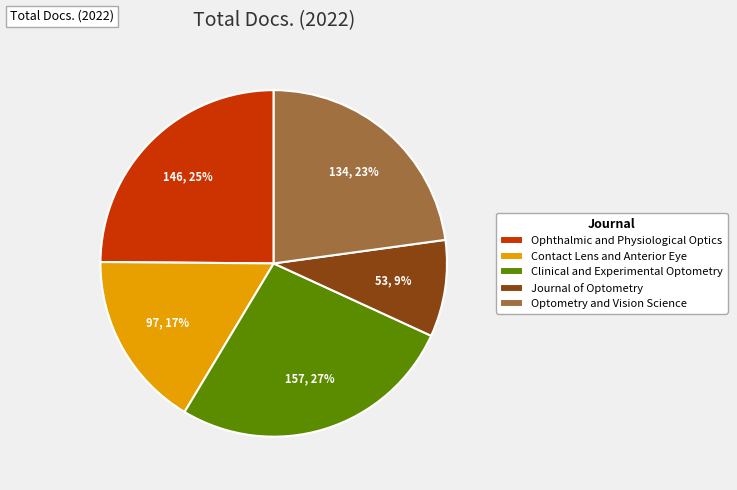

How many segments does this pie chart have?

5